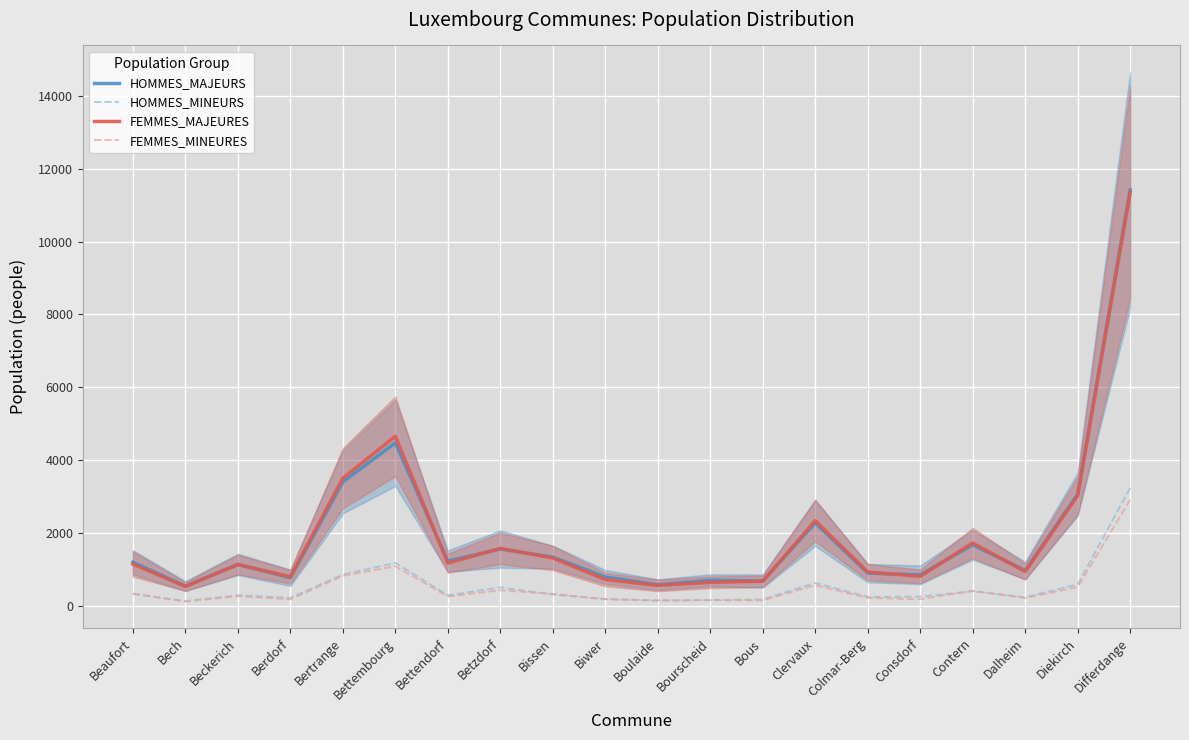

What is the difference between the HOMMES_MAJEURS values at Boulaide and Betzdorf?

978